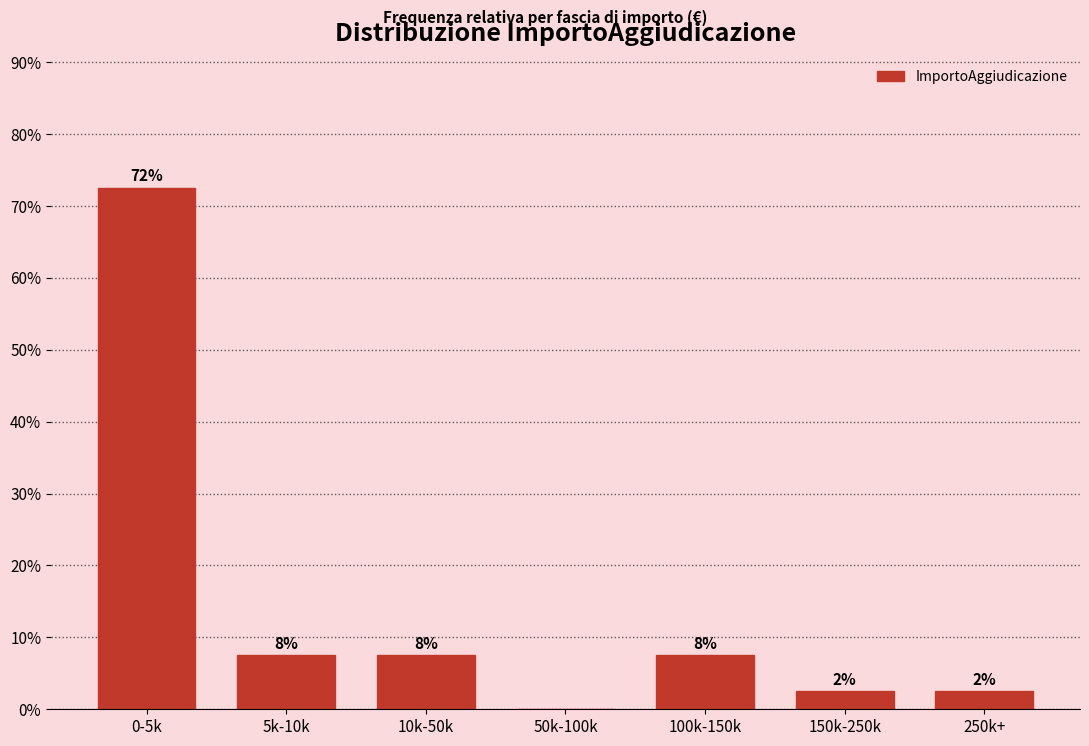

Are the bars horizontal?

No